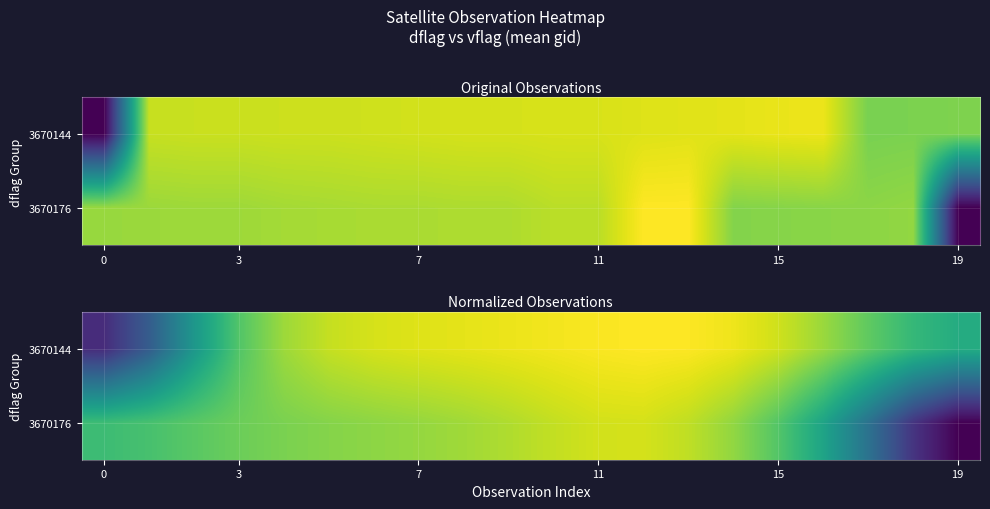

What is the total value across all series at 11?

275381.1